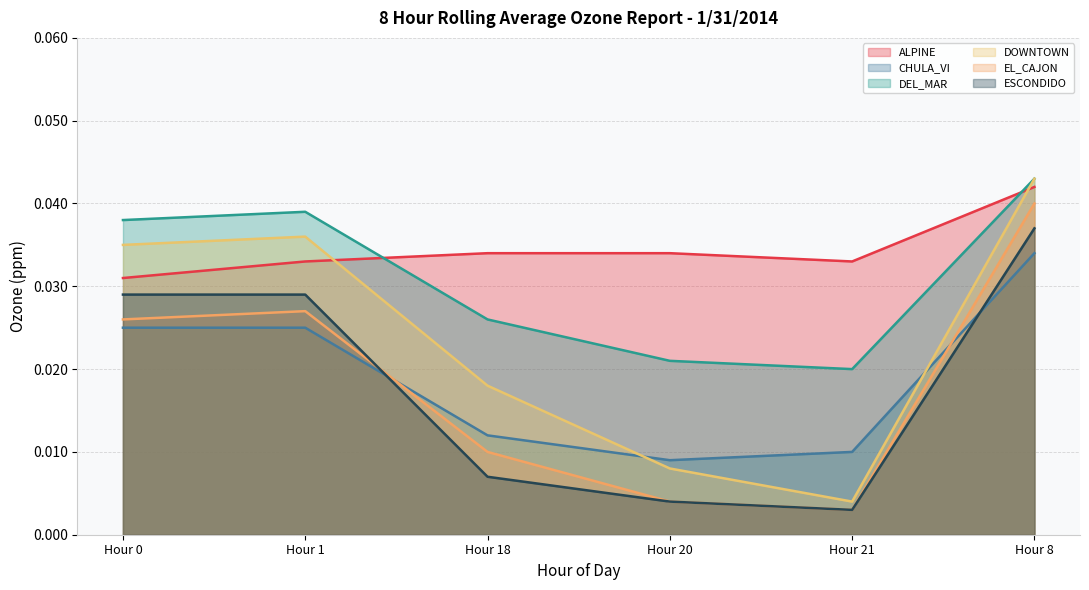

True or false: DOWNTOWN and CHULA_VI cross at least once.

True